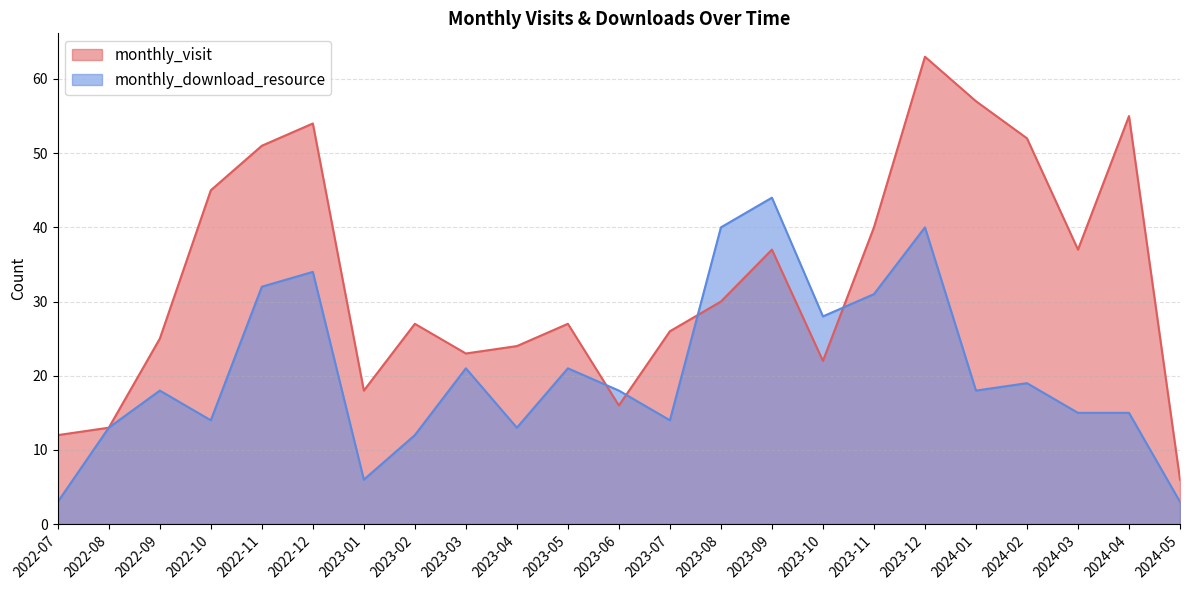

Reading left to right, what are all the values shown in this chart?

monthly_visit: 2022-07=12	2022-08=13	2022-09=25	2022-10=45	2022-11=51	2022-12=54	2023-01=18	2023-02=27	2023-03=23	2023-04=24	2023-05=27	2023-06=16	2023-07=26	2023-08=30	2023-09=37	2023-10=22	2023-11=40	2023-12=63	2024-01=57	2024-02=52	2024-03=37	2024-04=55	2024-05=6
monthly_download_resource: 2022-07=3	2022-08=13	2022-09=18	2022-10=14	2022-11=32	2022-12=34	2023-01=6	2023-02=12	2023-03=21	2023-04=13	2023-05=21	2023-06=18	2023-07=14	2023-08=40	2023-09=44	2023-10=28	2023-11=31	2023-12=40	2024-01=18	2024-02=19	2024-03=15	2024-04=15	2024-05=3